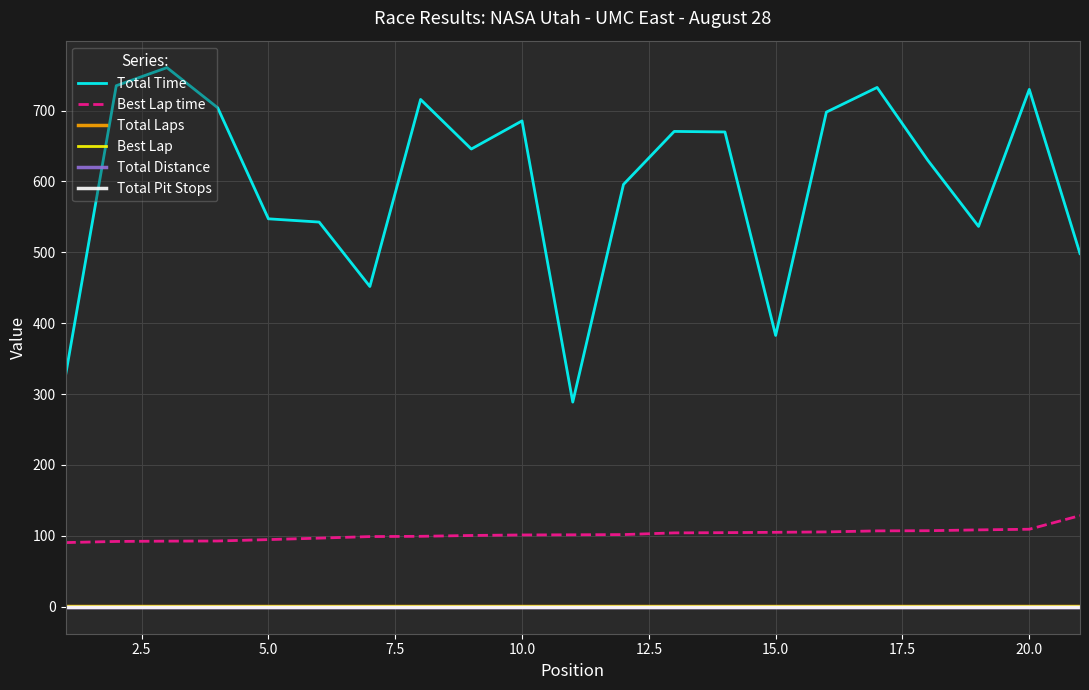

Does the chart have visible grid lines?

Yes